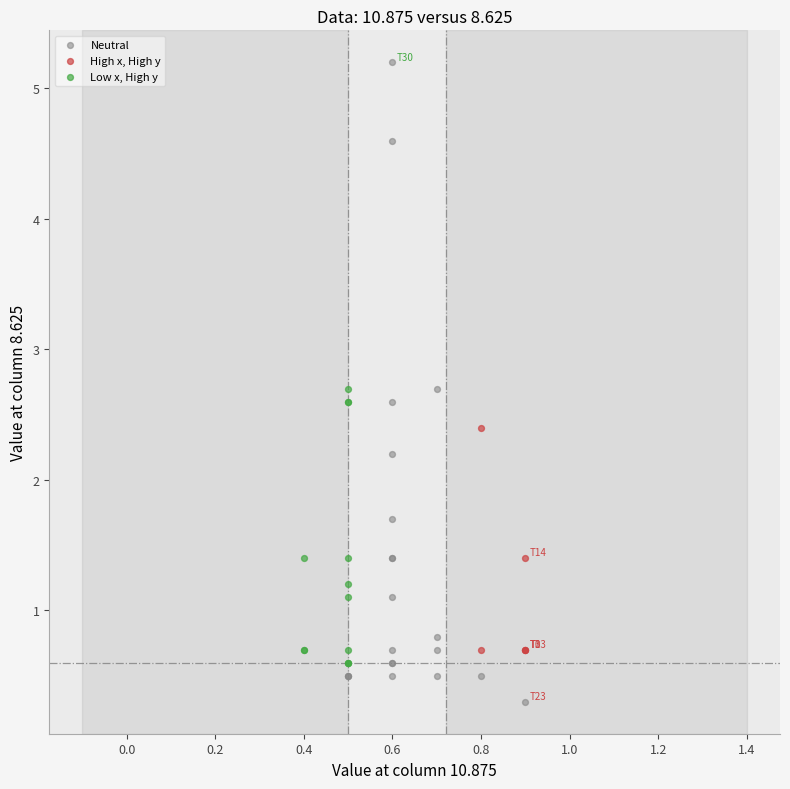

What are all the series names shown in the legend?

Neutral, High x, High y, Low x, High y